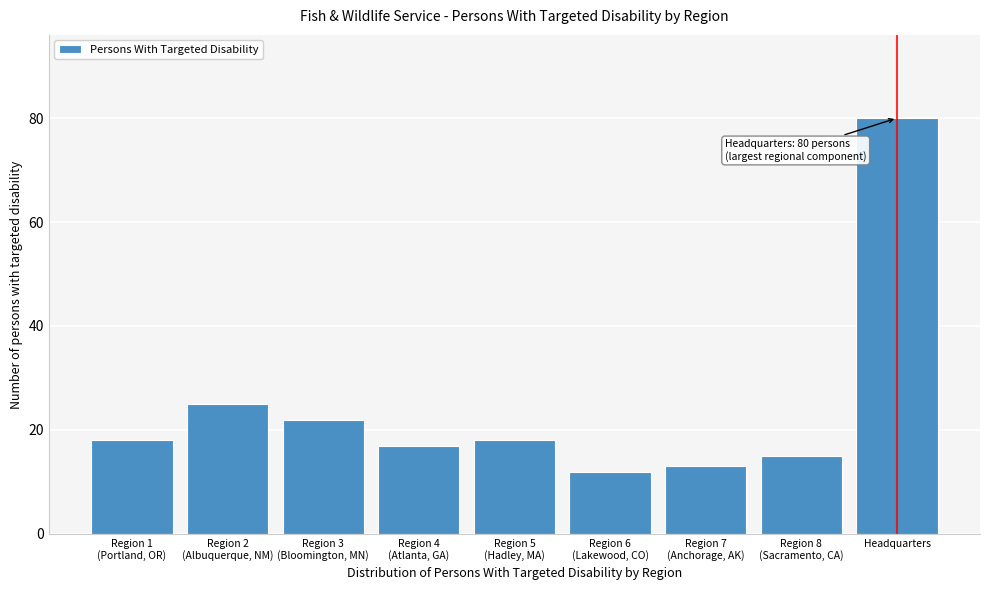

Reading right to left, what are all the values shown in this chart?

80	15	13	12	18	17	22	25	18